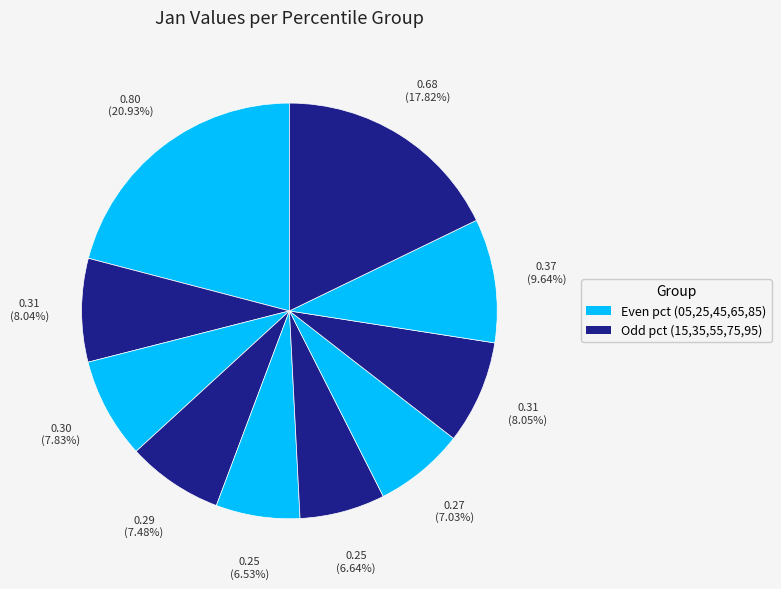

How many slices are in this pie chart?

10